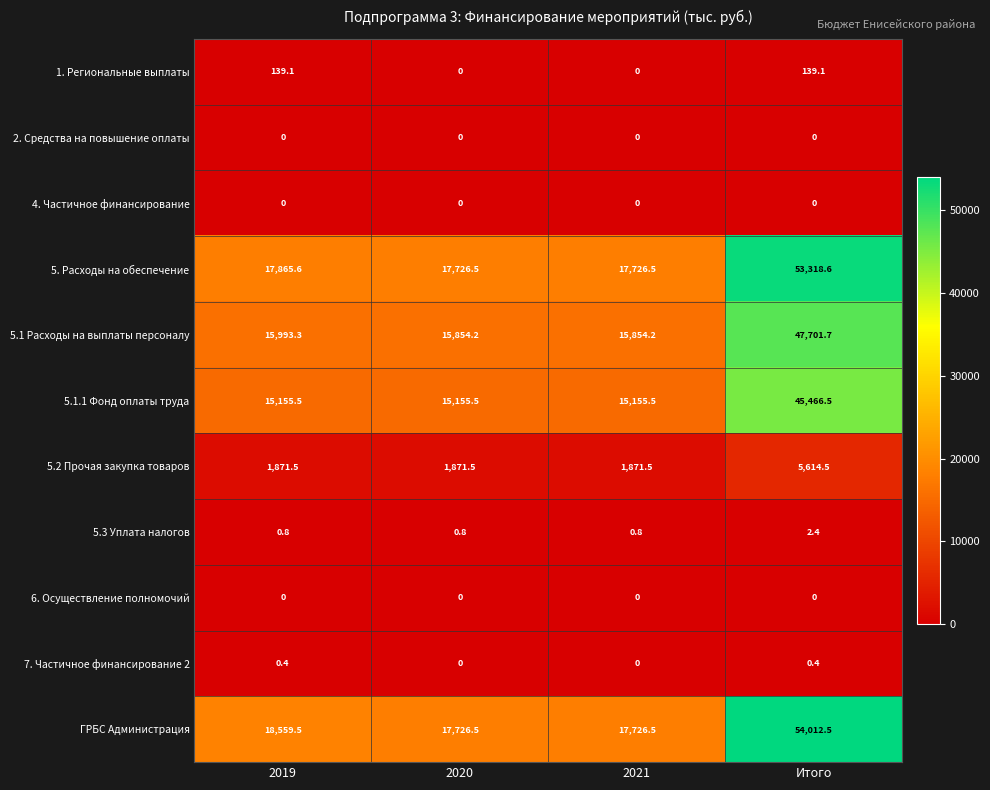

At which label does 1. Региональные выплаты first exceed 139?

2019